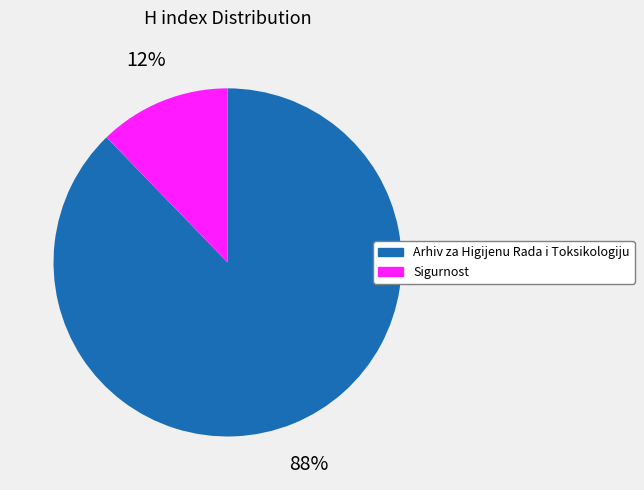

Between Sigurnost and Arhiv za Higijenu Rada i Toksikologiju, which is larger?

Arhiv za Higijenu Rada i Toksikologiju